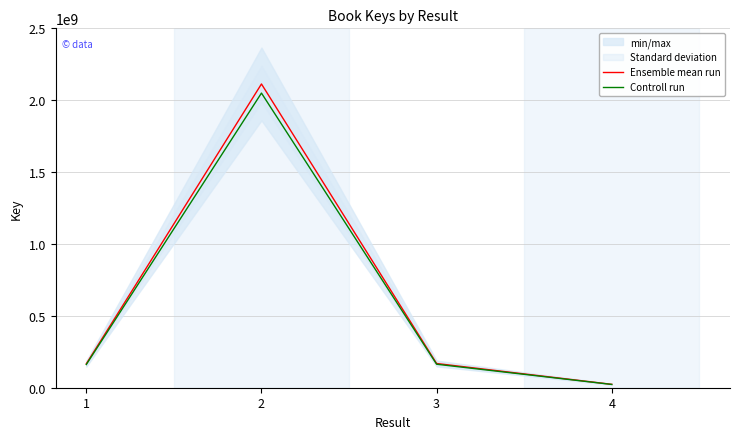

Rank the series at 3 from lowest to highest value.

Controll run, Ensemble mean run